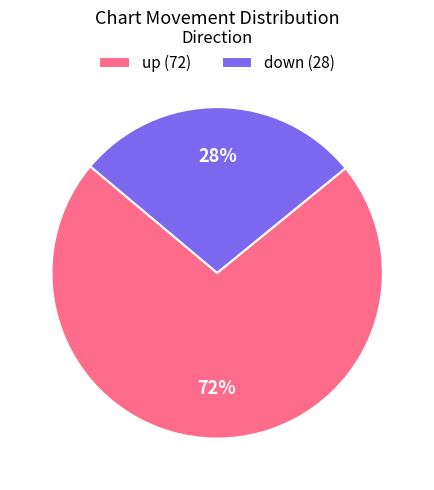

Is it true that down (28) is 38% of the pie?

False